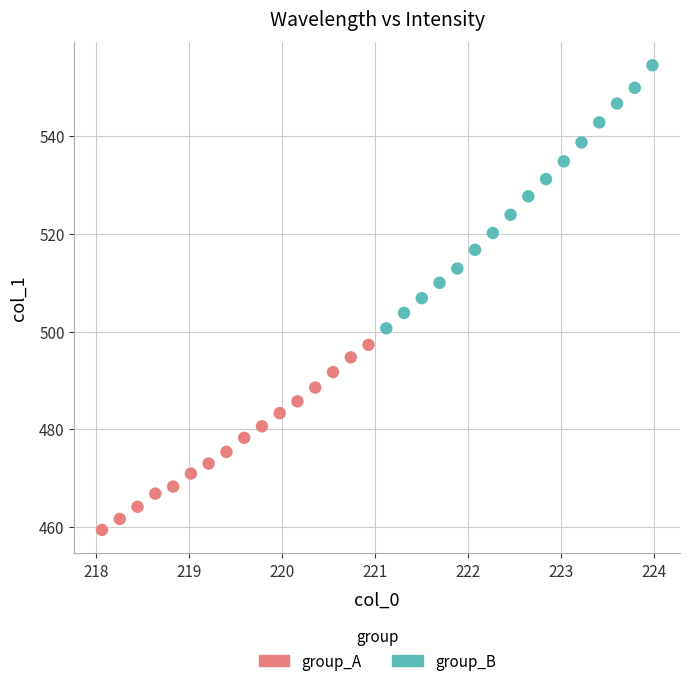

What are all the series names shown in the legend?

group_A, group_B